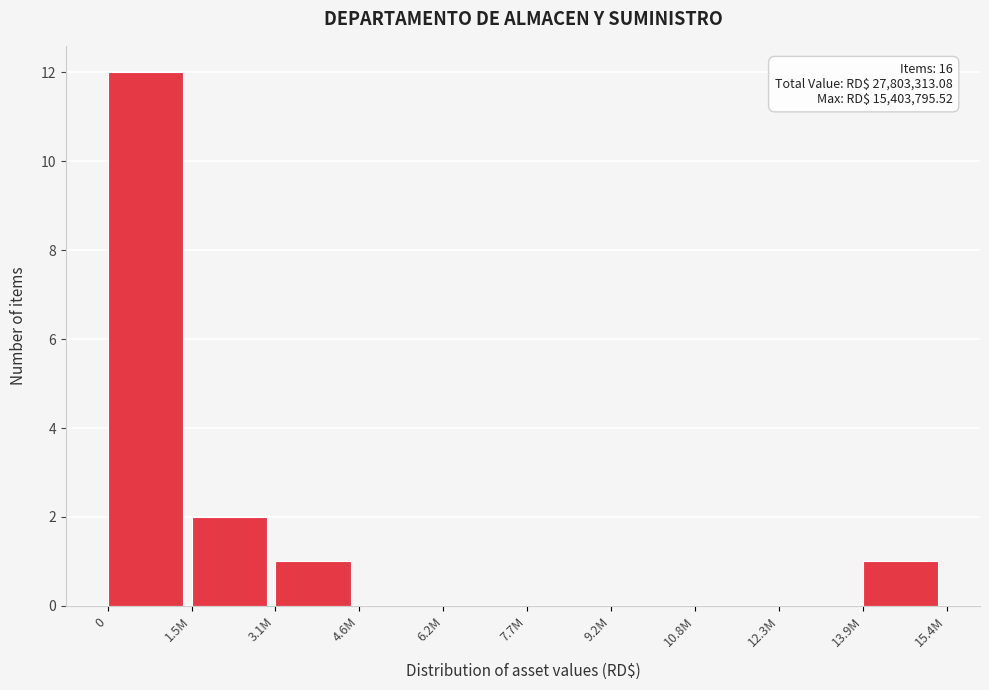

Reading left to right, list all the values displayed in this chart.

0=12	1.5M=2	3.1M=1	4.6M=0	6.2M=0	7.7M=0	9.2M=0	10.8M=0	12.3M=0	13.9M=1